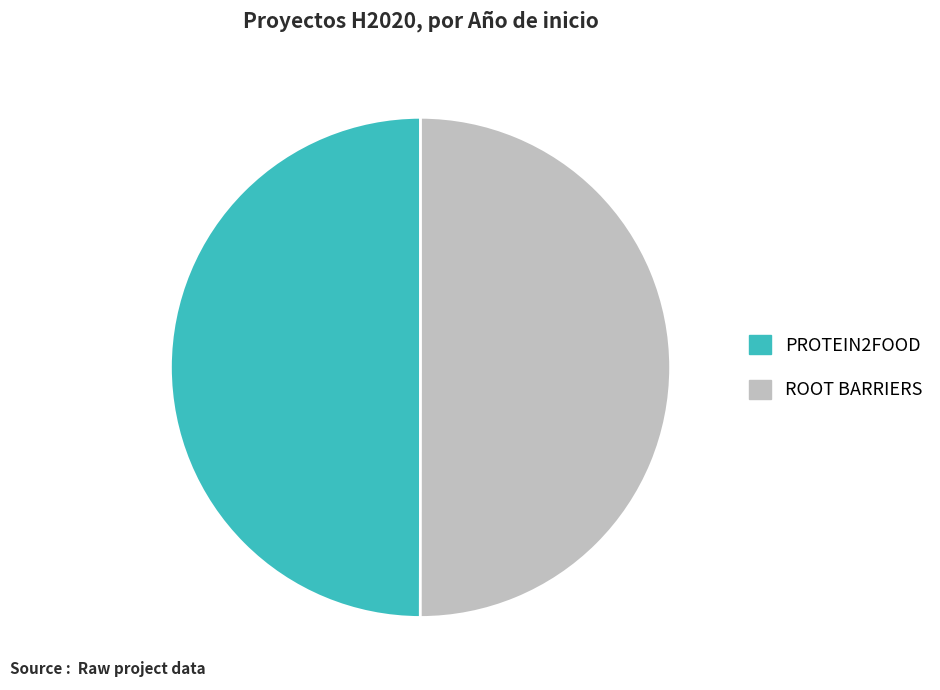

Is the sum of PROTEIN2FOOD and ROOT BARRIERS greater than half?

Yes